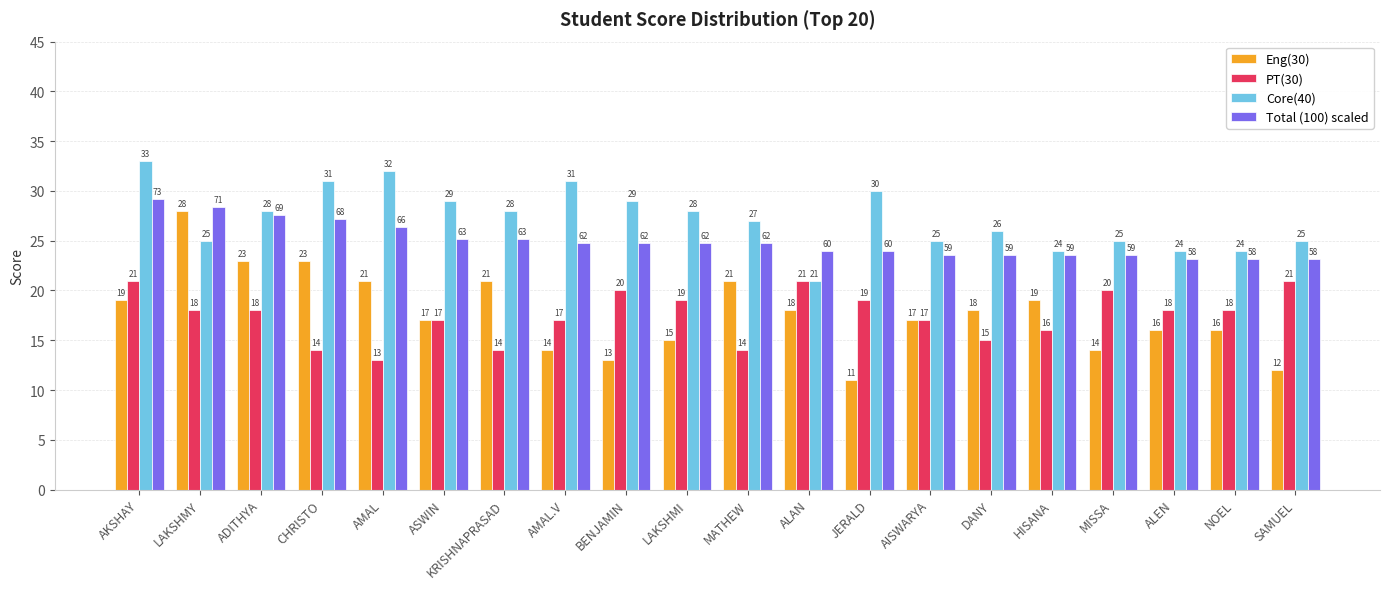

Where does the Total (100) scaled series first go above 24?

AKSHAY